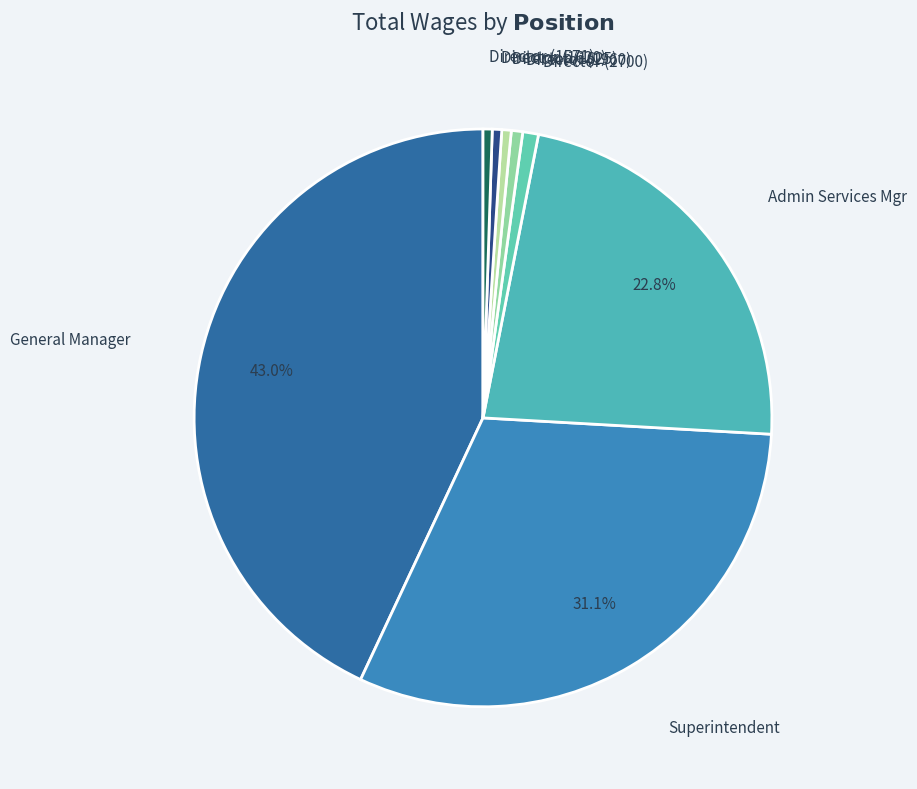

How many slices are in this pie chart?

8